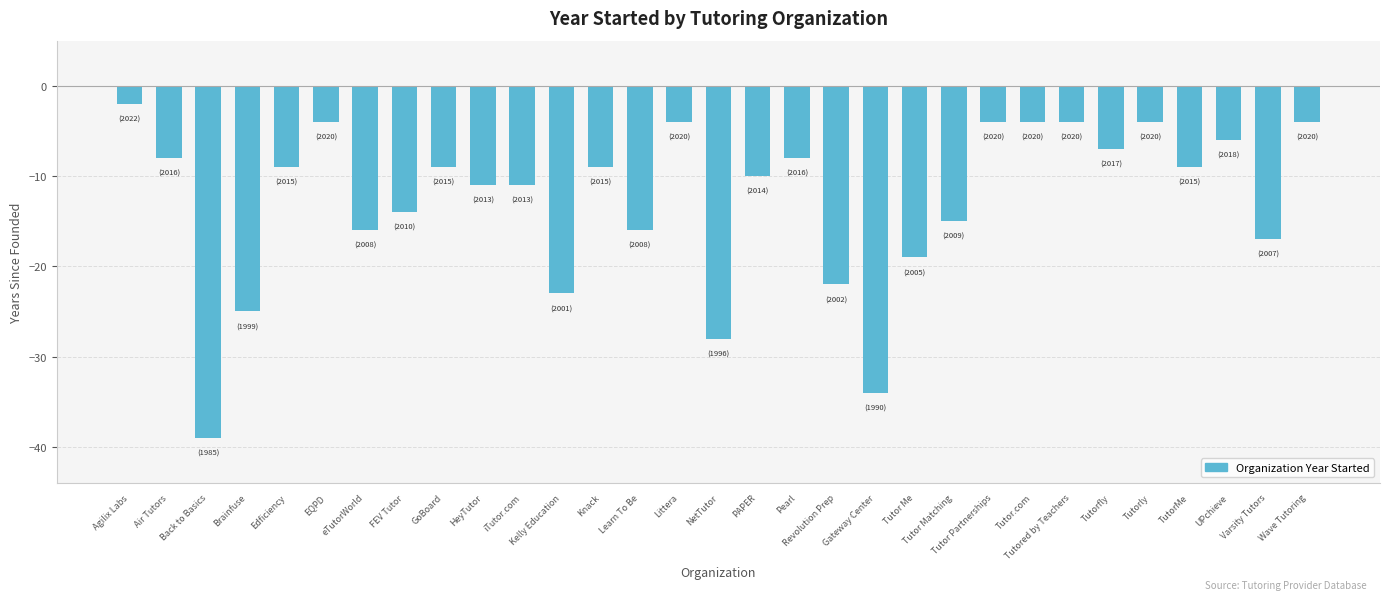

What is the maximum value shown in the chart?

-2